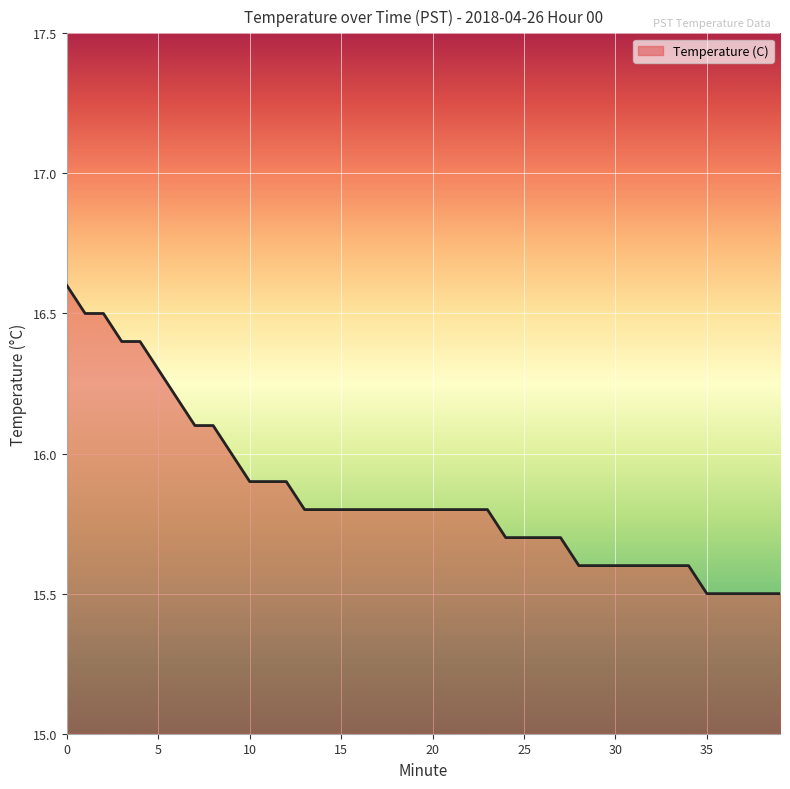

What is the greatest value displayed?

16.6